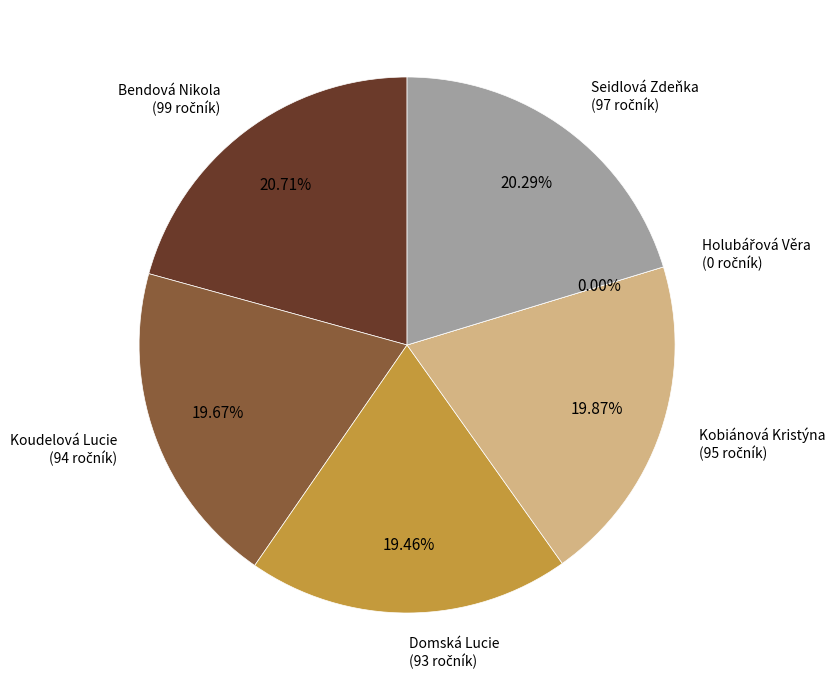

What is the smallest slice in the pie chart?

Holubářová Věra